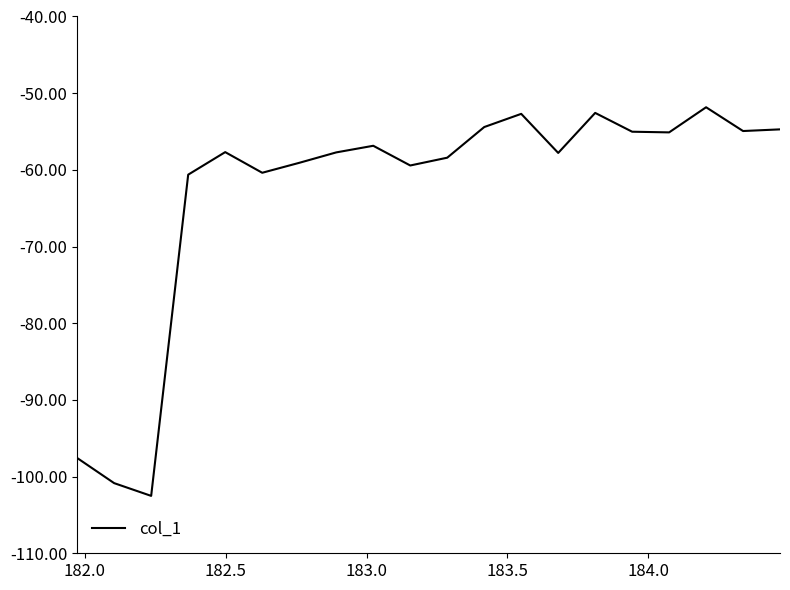

What is the difference between the maximum and minimum values?

50.7